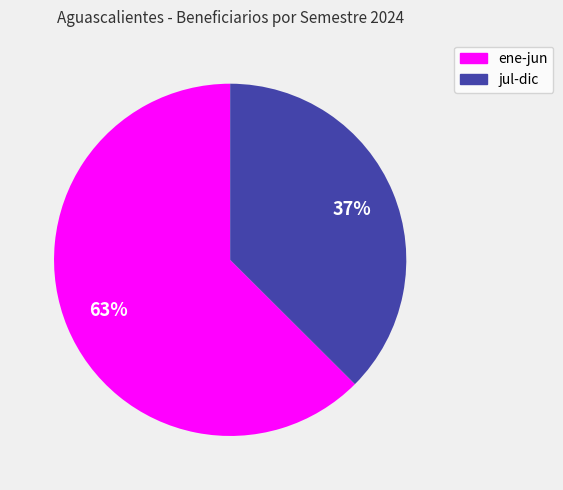

Is it true that jul-dic is 37% of the pie?

True